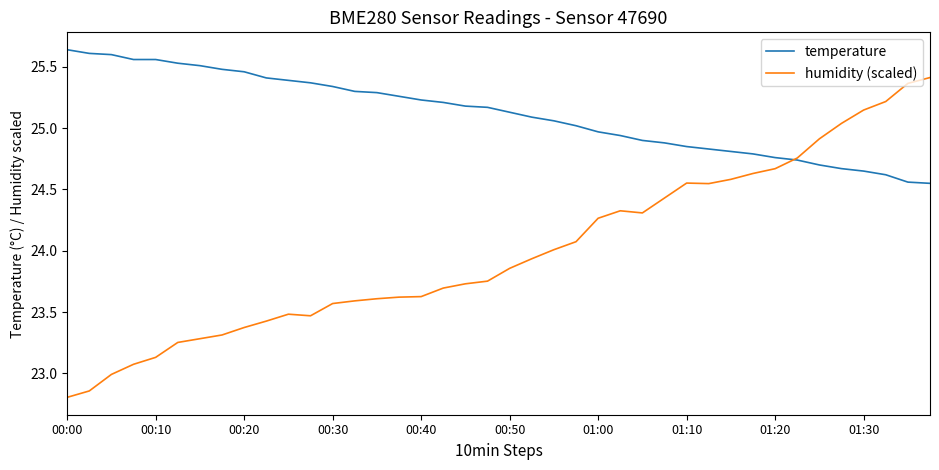

List the series in order of their peak value, lowest first.

humidity (scaled), temperature